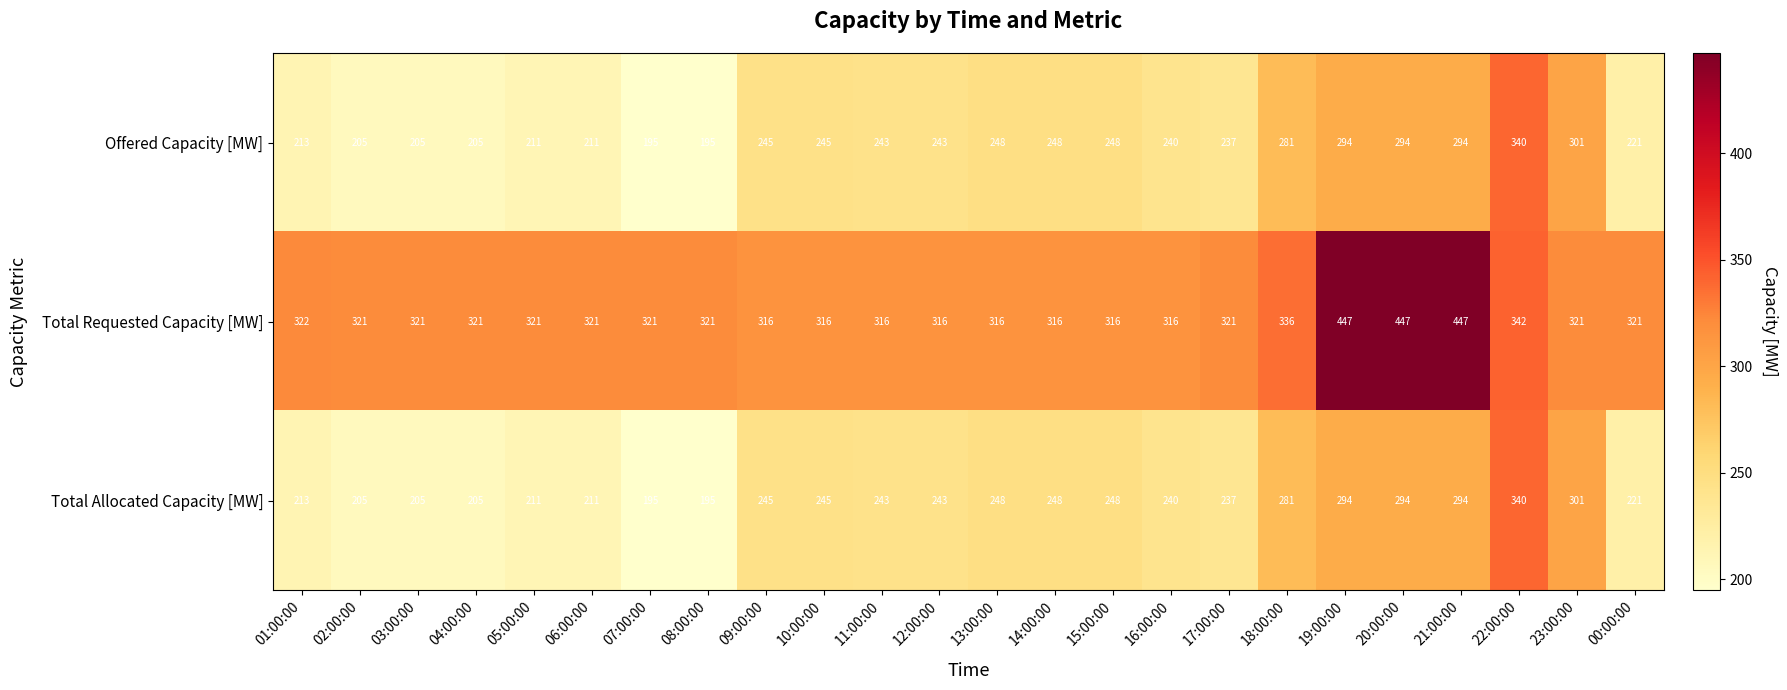

What is the spread (max minus min) of values at 15:00:00?

68